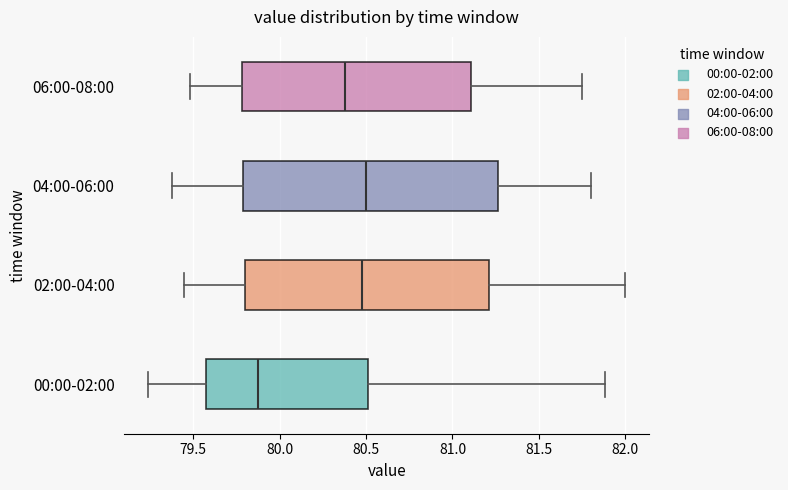

Which box is the widest, from its left edge to its right edge?

04:00-06:00